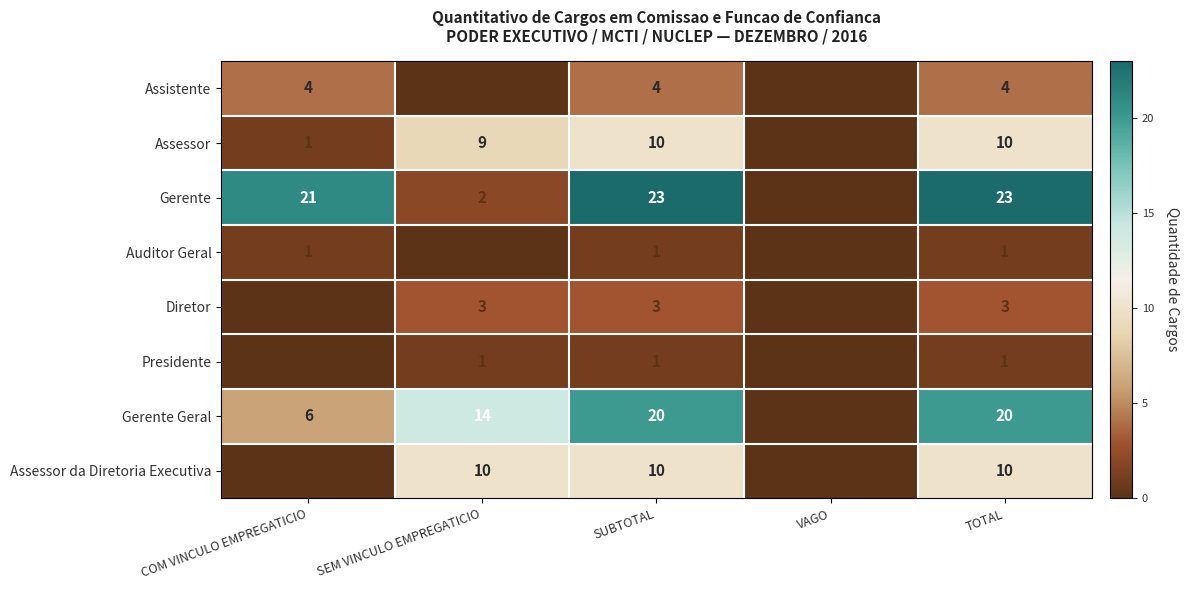

How many categories are shown in the chart?

5